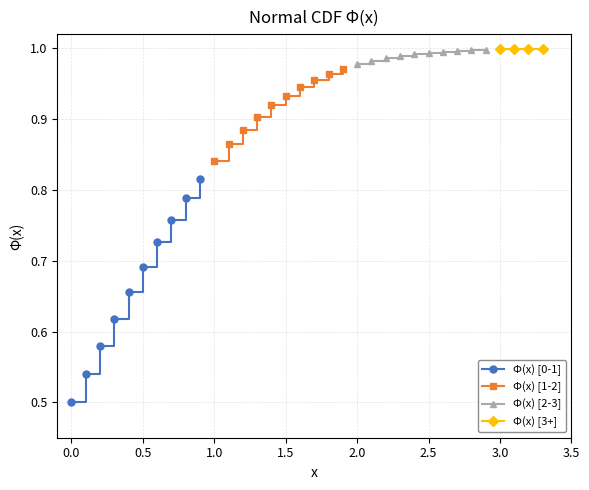

True or false: Φ(x) [1-2] has more than 2 points higher than both neighbors.

False